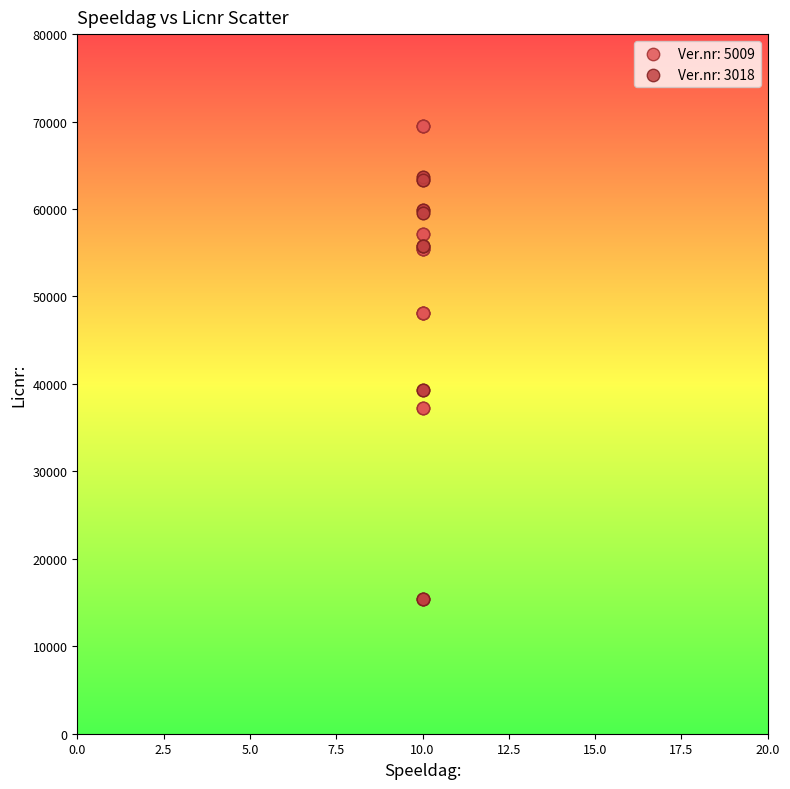

Which series reaches the minimum Y coordinate?

Ver.nr: 3018